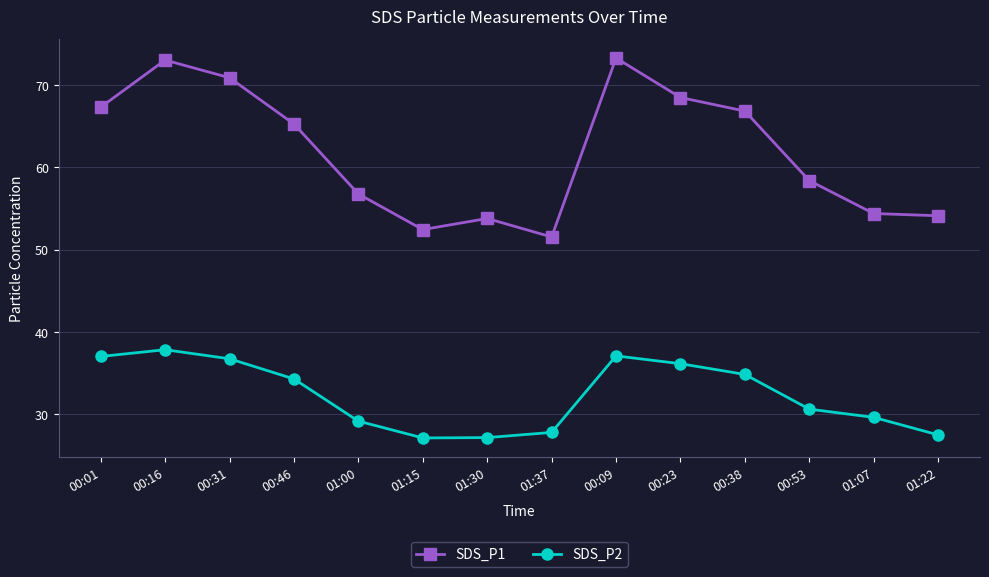

What is the maximum value shown in the chart?

73.3